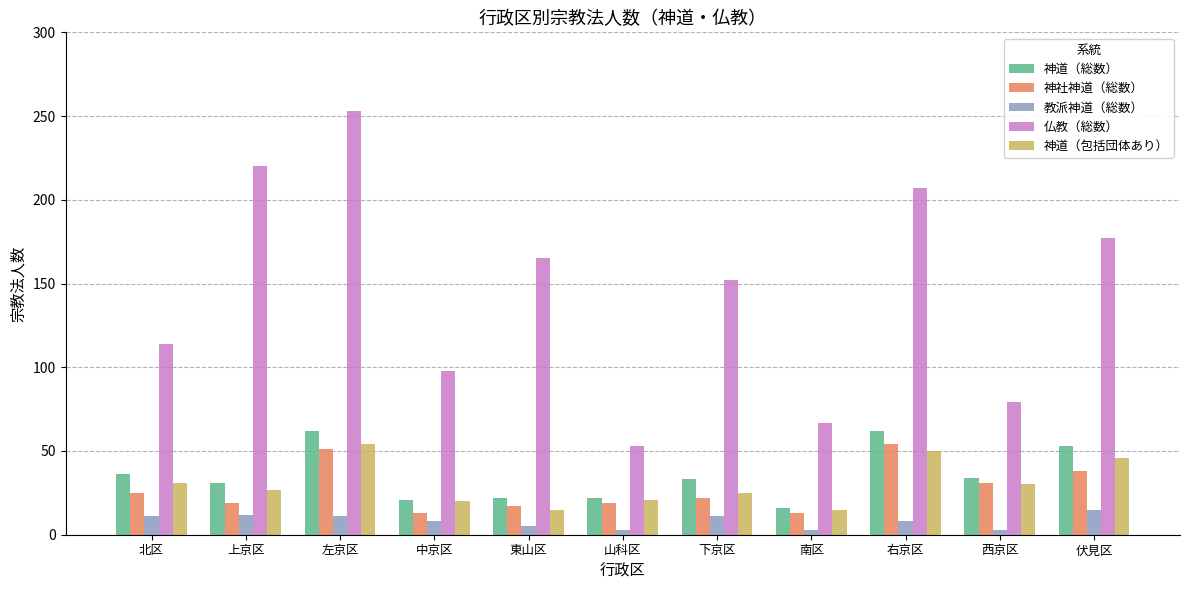

How many data points does each series have?

11